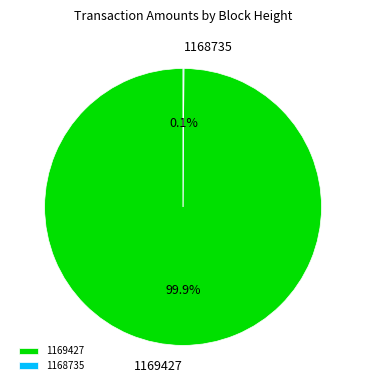

What portion of the pie excludes 1169427?

0.1%